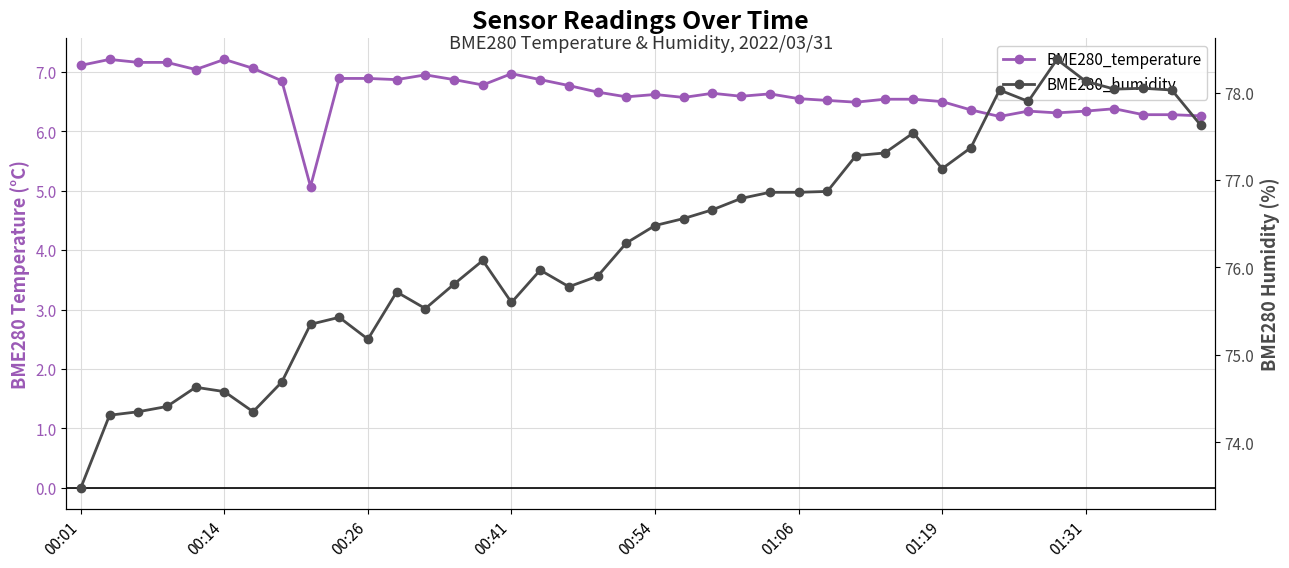

At how many categories does at least one series exceed 52?

40